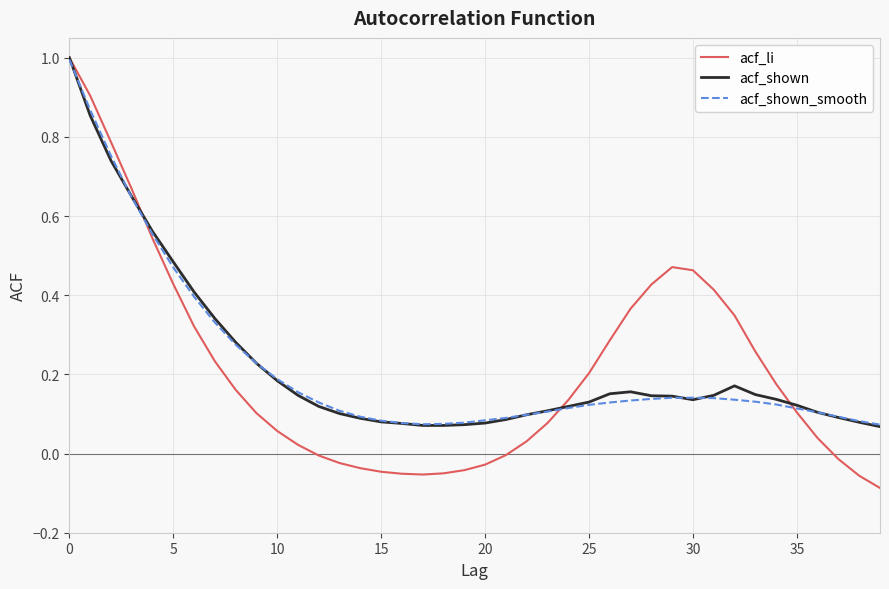

Which series has the widest spread of values?

acf_li